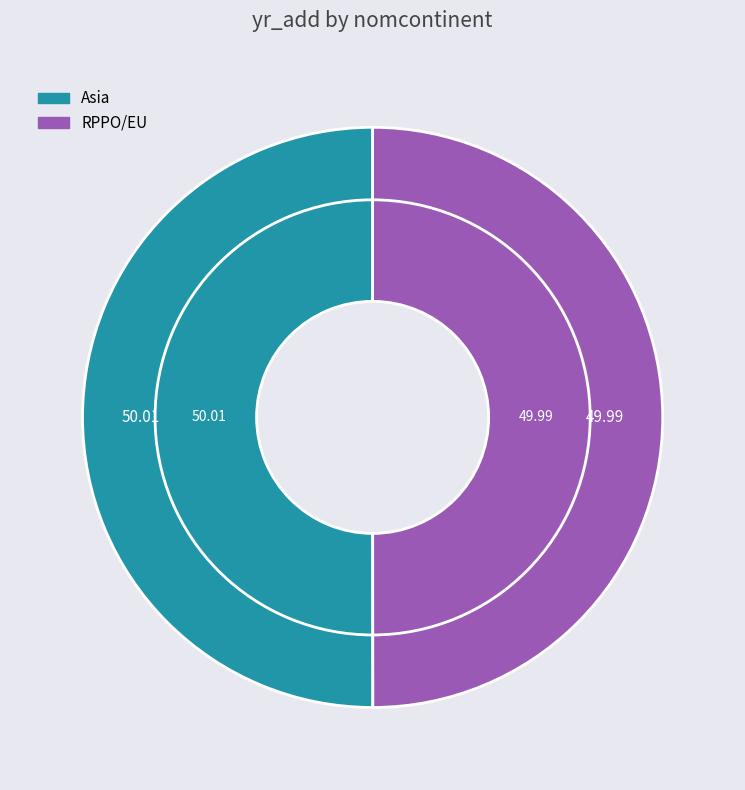

To the nearest percent, what portion does RPPO/EU represent?

50%